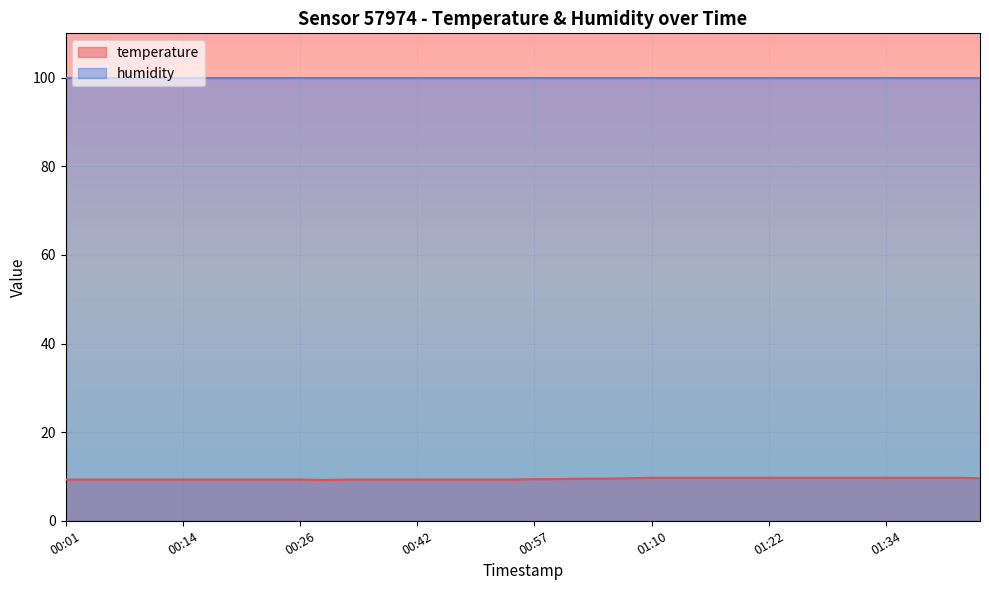

The chart shows a value of 9.3 at 00:21. True or false?

True